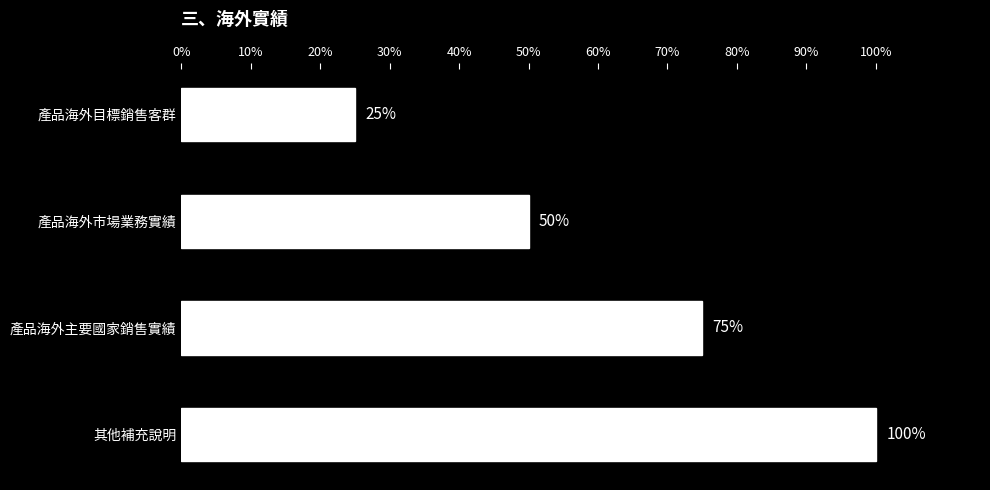

Reading bottom to top, list all the values displayed in this chart.

100	75	50	25